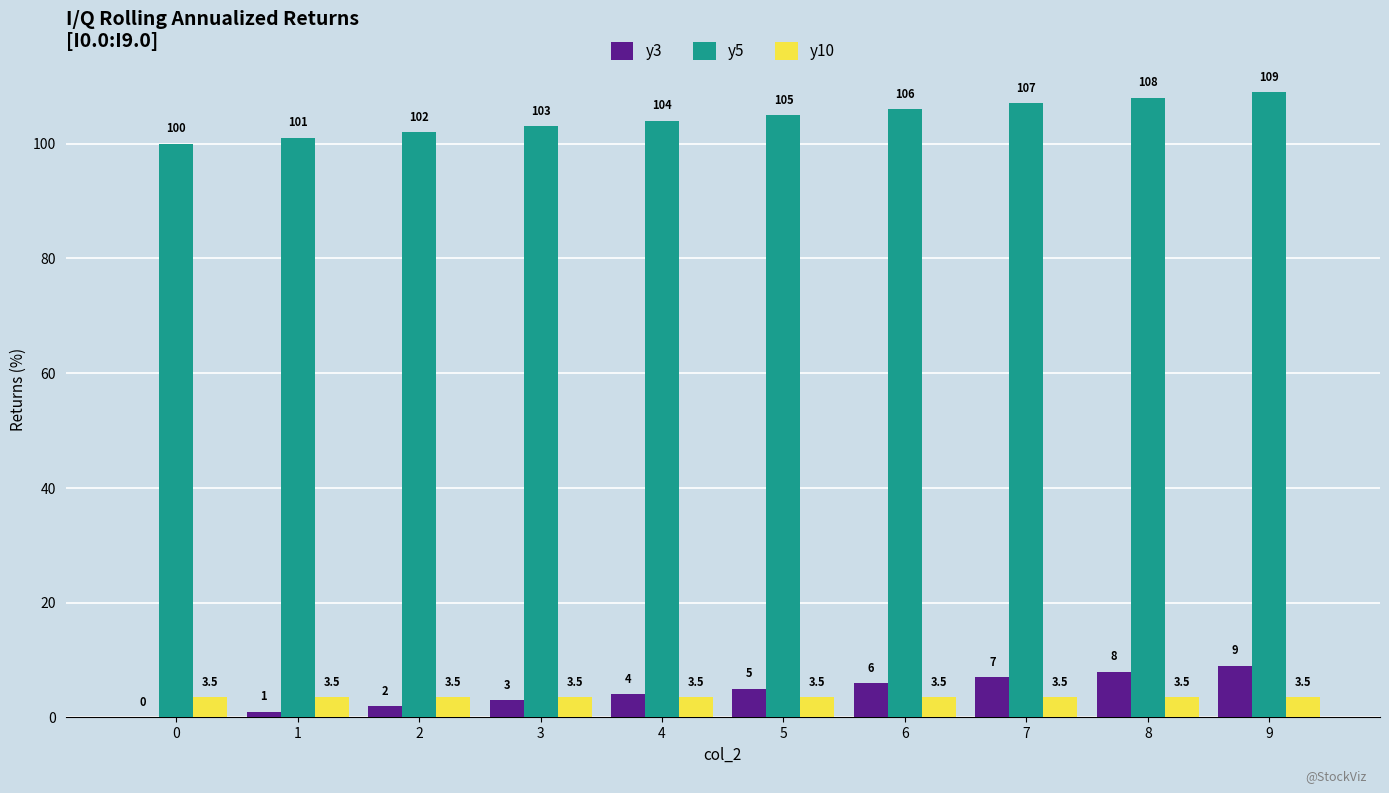

What is the greatest value displayed?

109.0